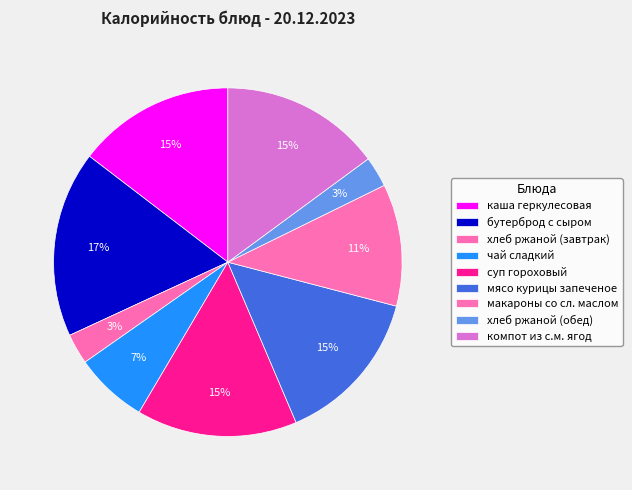

How many segments does this pie chart have?

9